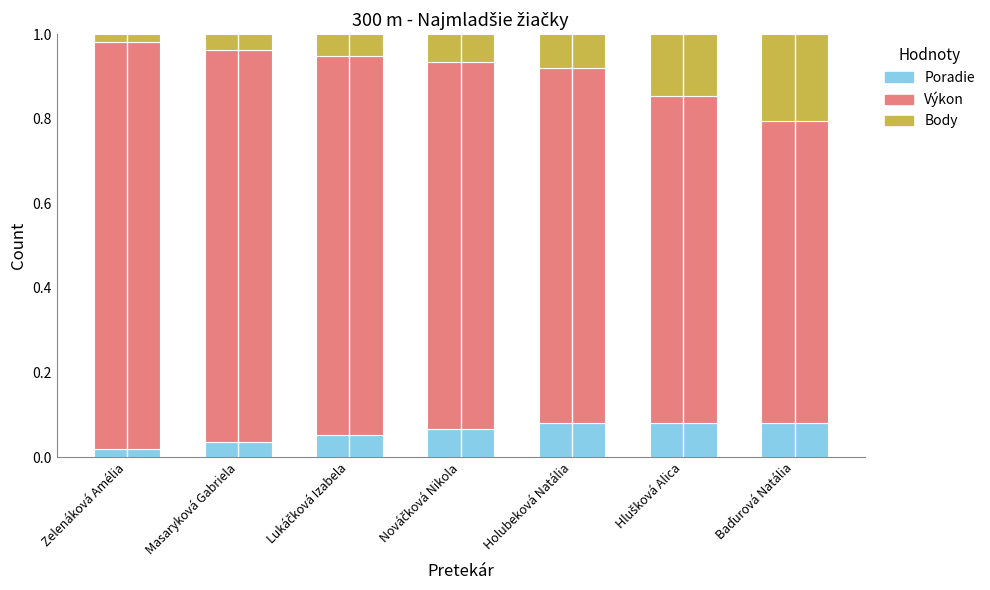

How many Poradie values are between 0 and 1?

7